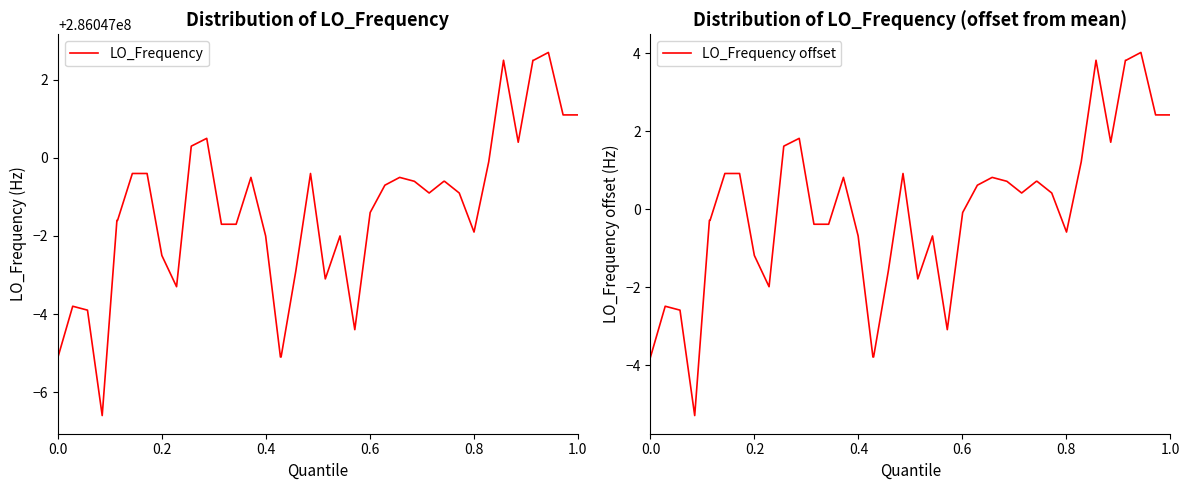

What is the minimum value for LO_Frequency offset?

-5.3